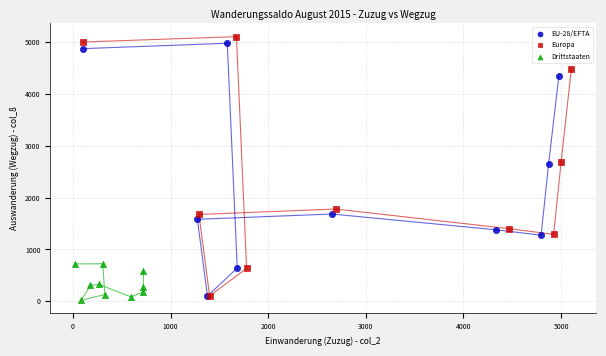

Which series has the widest spread of Y values?

Europa